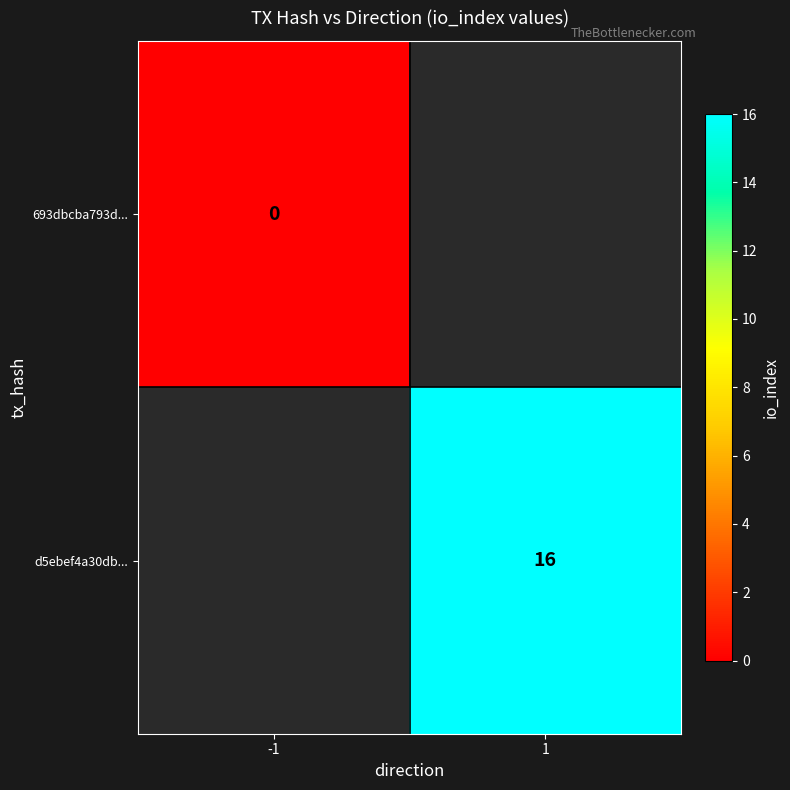

The value of d5ebef4a30db... at 1 is 16. True or false?

True